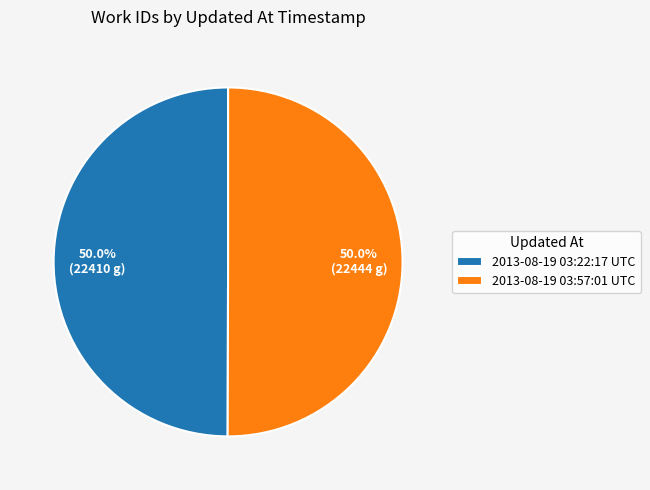

True or false: 2013-08-19 03:22:17 UTC accounts for 61% of the total.

False